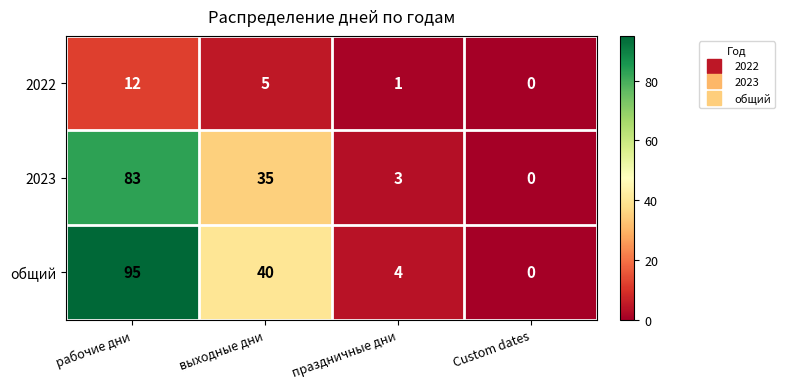

How many data points in 2023 are less than 35?

2